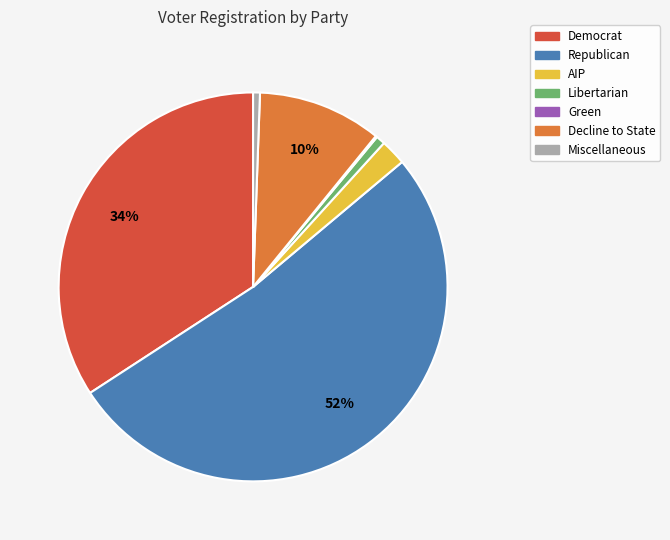

What percentage is the Republican slice, to the nearest percent?

52%